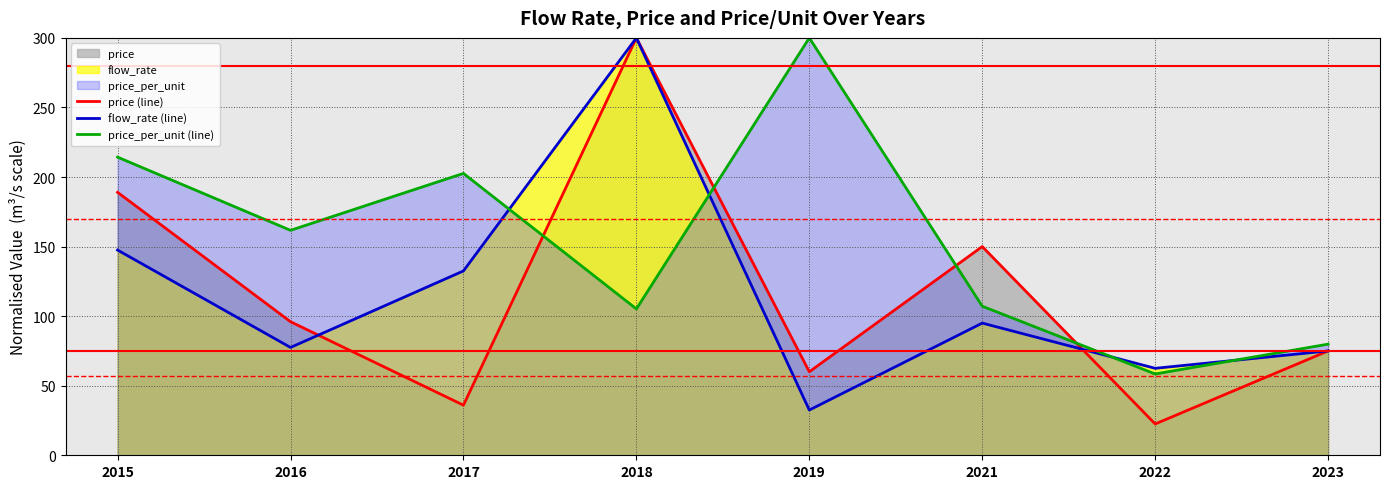

True or false: price (line) has a value of 75.0 at 2023.

True